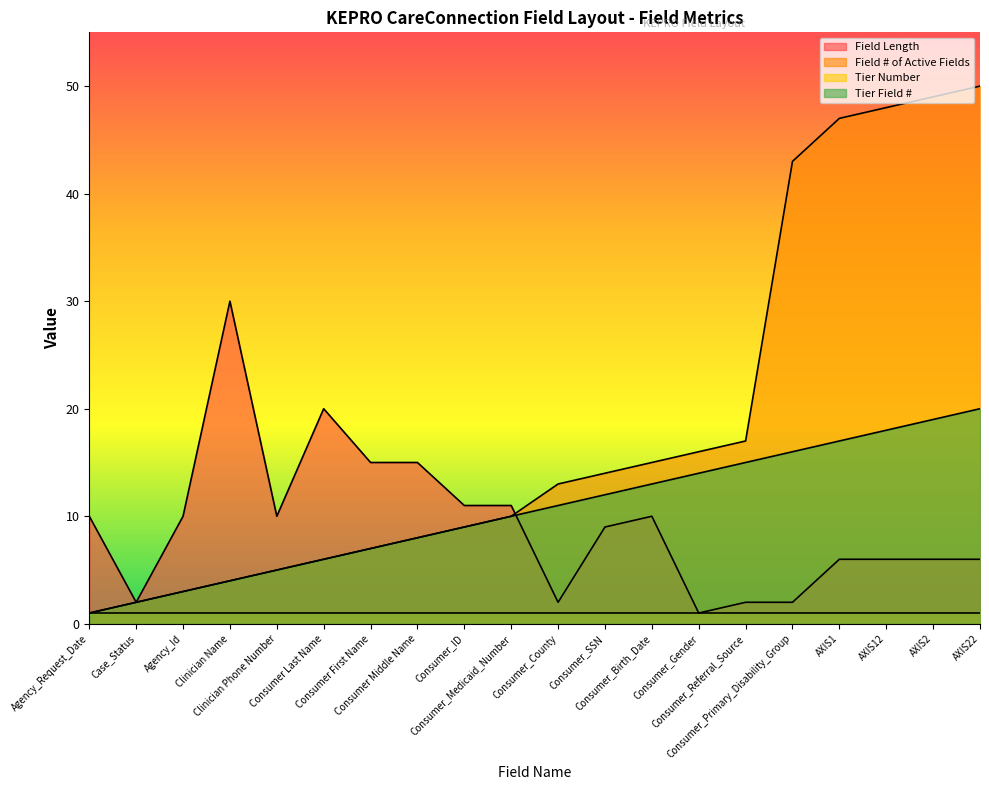

What is the spread (max minus min) of values at Consumer_Primary_Disability_Group?

42